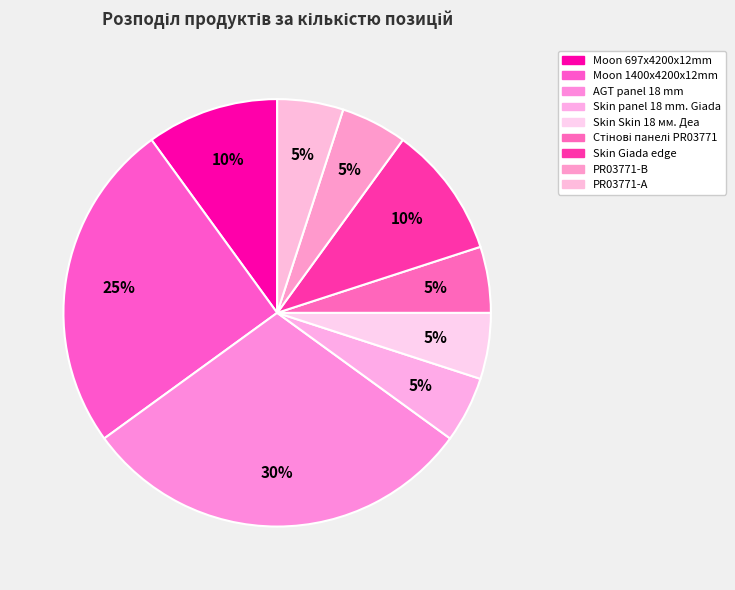

Count the number of slices in the pie.

9